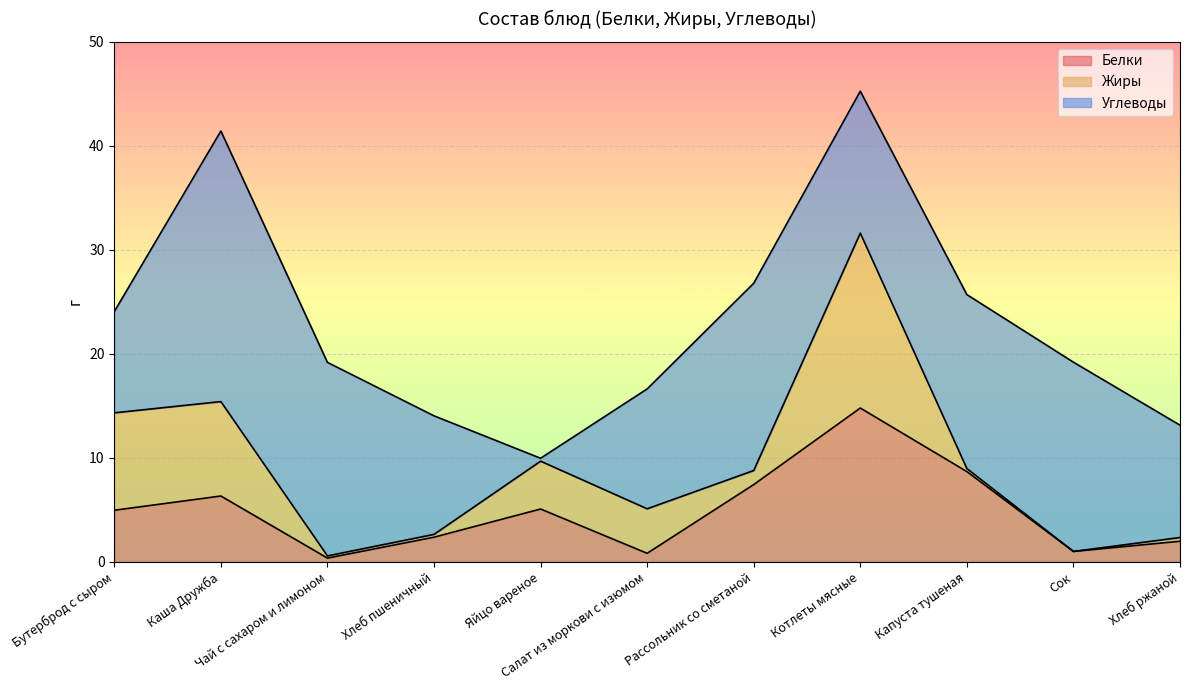

Which series ends up on top after the final intersection of Жиры and Углеводы?

Углеводы